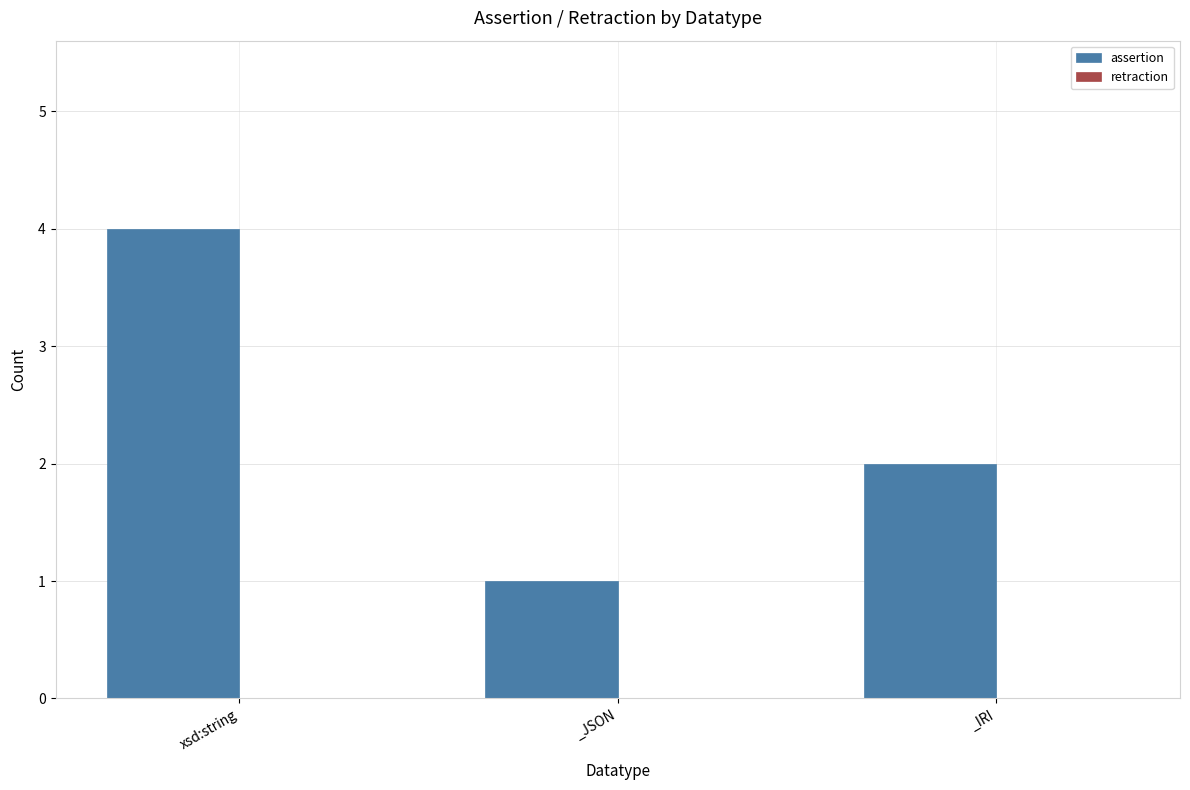

What is the difference between the maximum and minimum values?

3